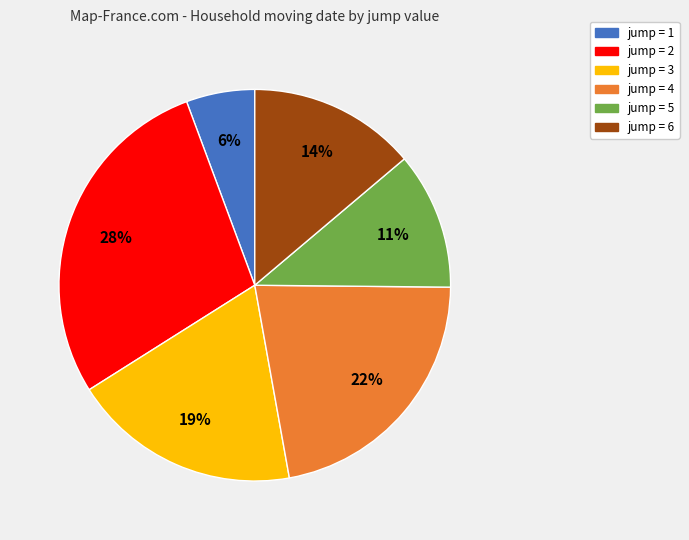

To the nearest percent, what is the average slice percentage?

17%